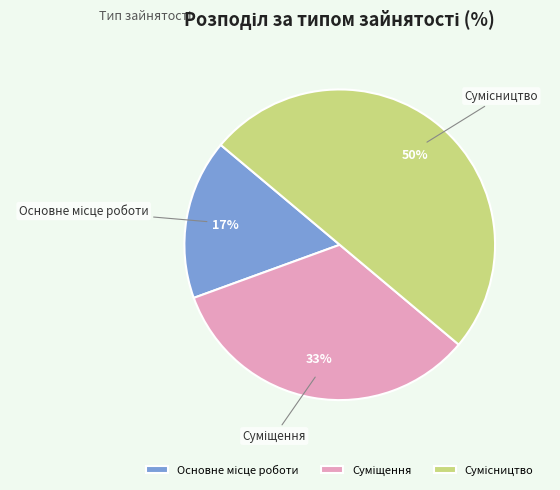

To the nearest percent, what is the average slice percentage?

33%